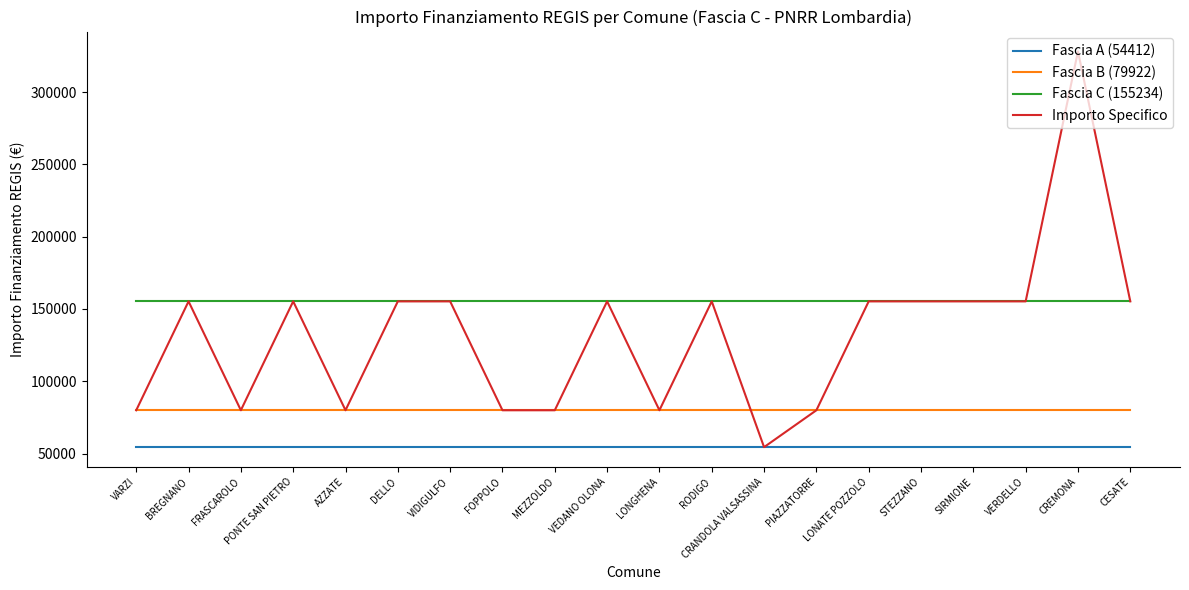

Which label corresponds to the largest value in the chart?

CREMONA